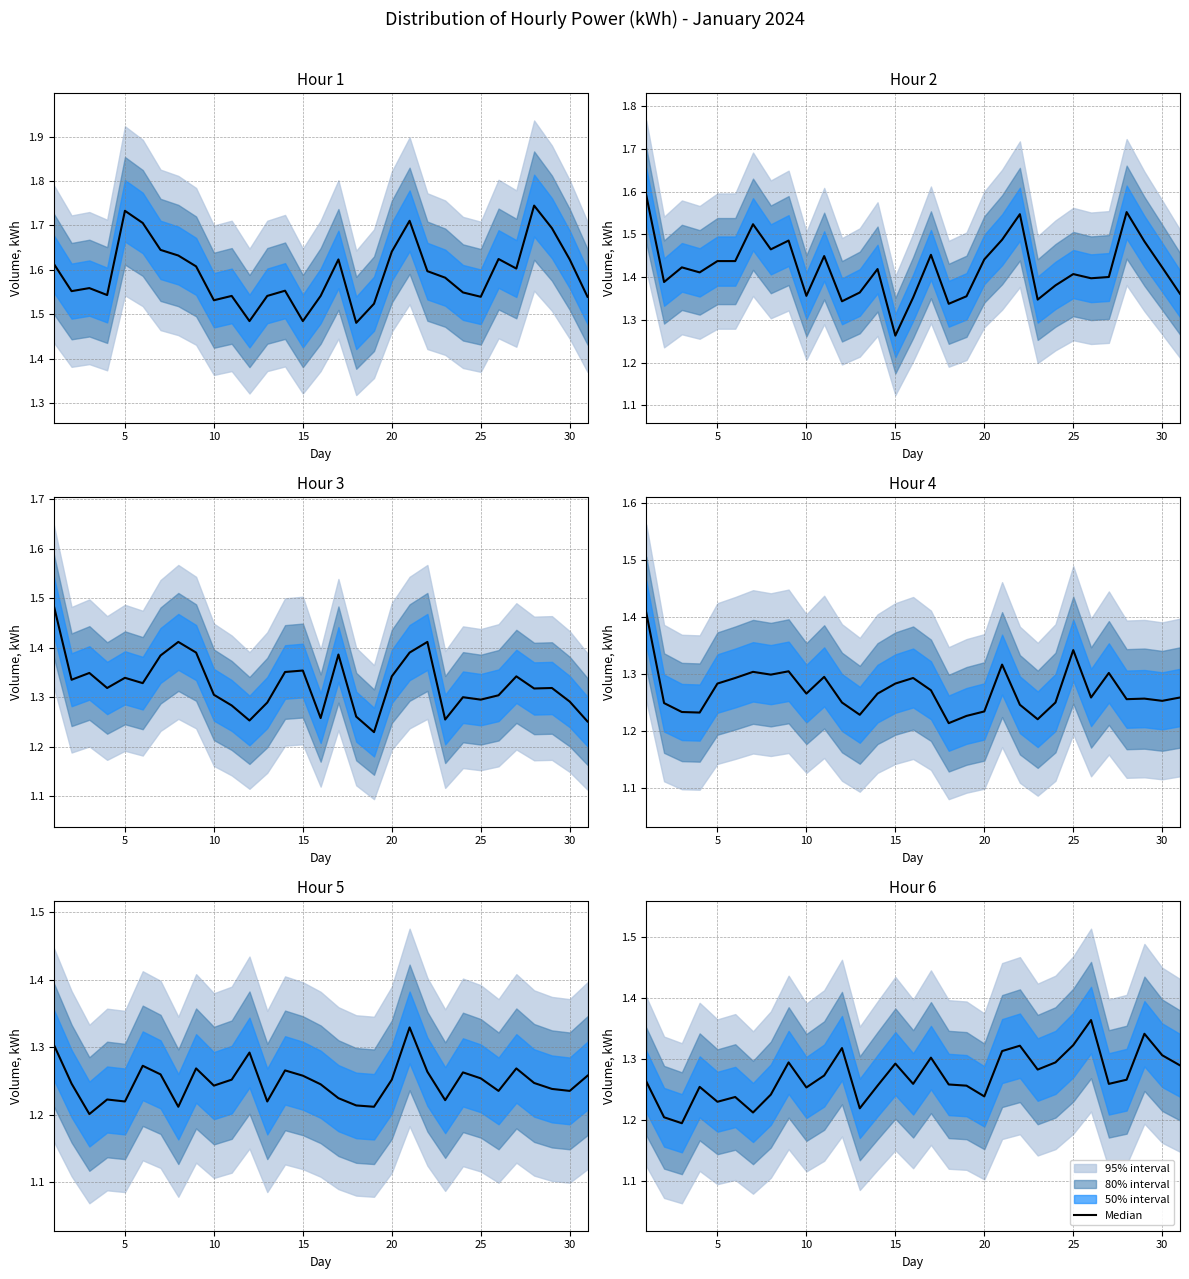

What is the difference between the maximum and second lowest values?

0.2